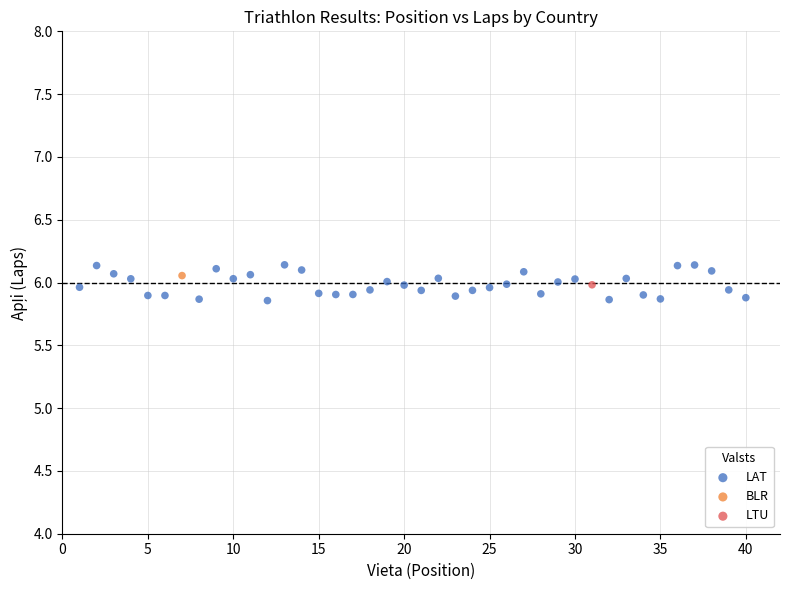

What are all the series names shown in the legend?

LAT, BLR, LTU